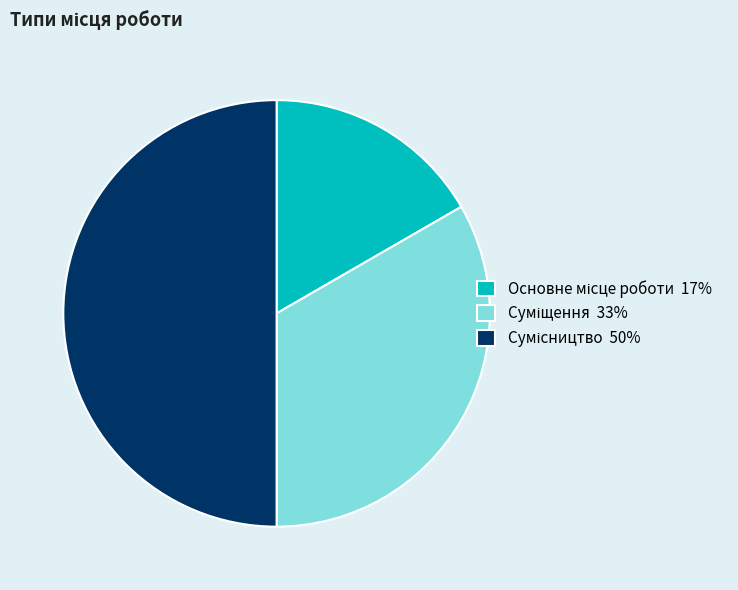

Which slice is the largest?

Сумісництво